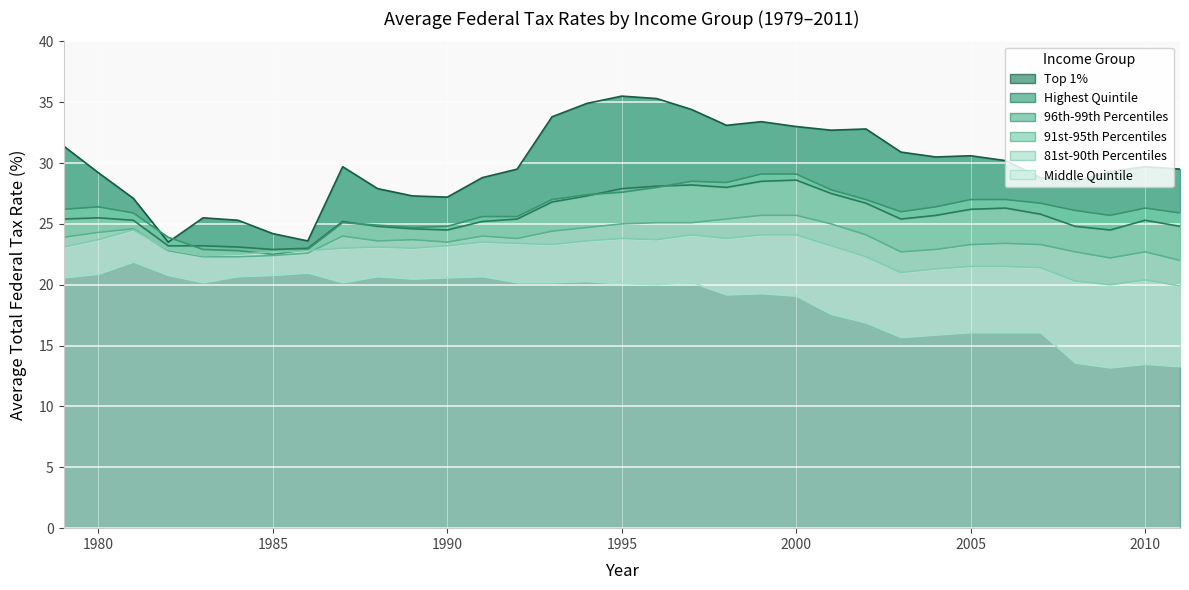

Reading left to right, list all the values displayed in this chart.

Top 1%: 1979=31.4	1980=29.2	1981=27.1	1982=23.5	1983=25.5	1984=25.3	1985=24.2	1986=23.6	1987=29.7	1988=27.9	1989=27.3	1990=27.2	1991=28.8	1992=29.5	1993=33.8	1994=34.9	1995=35.5	1996=35.3	1997=34.4	1998=33.1	1999=33.4	2000=33.0	2001=32.7	2002=32.8	2003=30.9	2004=30.5	2005=30.6	2006=30.2	2007=28.8	2008=28.5	2009=29.3	2010=29.7	2011=29.5
Highest Quintile: 1979=25.4	1980=25.5	1981=25.3	1982=23.2	1983=23.2	1984=23.1	1985=22.9	1986=23.0	1987=25.2	1988=24.8	1989=24.6	1990=24.5	1991=25.2	1992=25.4	1993=26.8	1994=27.3	1995=27.9	1996=28.1	1997=28.2	1998=28.0	1999=28.5	2000=28.6	2001=27.5	2002=26.7	2003=25.4	2004=25.7	2005=26.2	2006=26.3	2007=25.8	2008=24.8	2009=24.5	2010=25.3	2011=24.8
96th-99th Percentiles: 1979=26.2	1980=26.4	1981=25.9	1982=23.9	1983=22.9	1984=22.8	1985=22.5	1986=22.9	1987=25.1	1988=24.9	1989=24.7	1990=24.8	1991=25.6	1992=25.6	1993=27.0	1994=27.4	1995=27.6	1996=28.0	1997=28.5	1998=28.4	1999=29.1	2000=29.1	2001=27.8	2002=27.0	2003=26.0	2004=26.4	2005=27.0	2006=27.0	2007=26.7	2008=26.1	2009=25.7	2010=26.3	2011=25.9
91st-95th Percentiles: 1979=23.9	1980=24.3	1981=24.6	1982=22.8	1983=22.3	1984=22.3	1985=22.4	1986=22.6	1987=24.0	1988=23.6	1989=23.7	1990=23.5	1991=24.0	1992=23.8	1993=24.4	1994=24.7	1995=25.0	1996=25.1	1997=25.1	1998=25.4	1999=25.7	2000=25.7	2001=25.0	2002=24.1	2003=22.7	2004=22.9	2005=23.3	2006=23.4	2007=23.3	2008=22.7	2009=22.2	2010=22.7	2011=22.0
81st-90th Percentiles: 1979=23.1	1980=23.7	1981=24.5	1982=22.9	1983=22.4	1984=22.5	1985=22.7	1986=22.8	1987=23.0	1988=23.1	1989=23.0	1990=23.2	1991=23.5	1992=23.4	1993=23.3	1994=23.6	1995=23.8	1996=23.7	1997=24.1	1998=23.8	1999=24.1	2000=24.1	2001=23.2	2002=22.3	2003=21.0	2004=21.3	2005=21.5	2006=21.5	2007=21.4	2008=20.3	2009=20.0	2010=20.4	2011=19.9
Middle Quintile: 1979=20.6	1980=20.9	1981=21.9	1982=20.8	1983=20.2	1984=20.7	1985=20.8	1986=21.0	1987=20.2	1988=20.7	1989=20.5	1990=20.6	1991=20.7	1992=20.2	1993=20.2	1994=20.3	1995=20.1	1996=20.0	1997=20.2	1998=19.2	1999=19.3	2000=19.1	2001=17.6	2002=16.9	2003=15.7	2004=15.9	2005=16.1	2006=16.1	2007=16.1	2008=13.6	2009=13.2	2010=13.5	2011=13.3